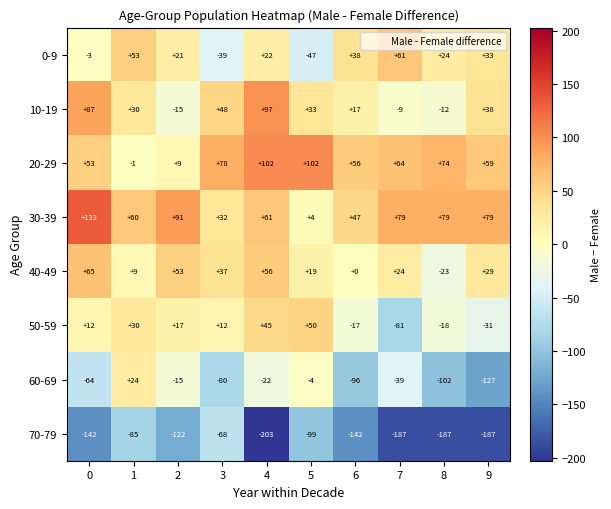

Which label corresponds to the smallest value in the chart?

4